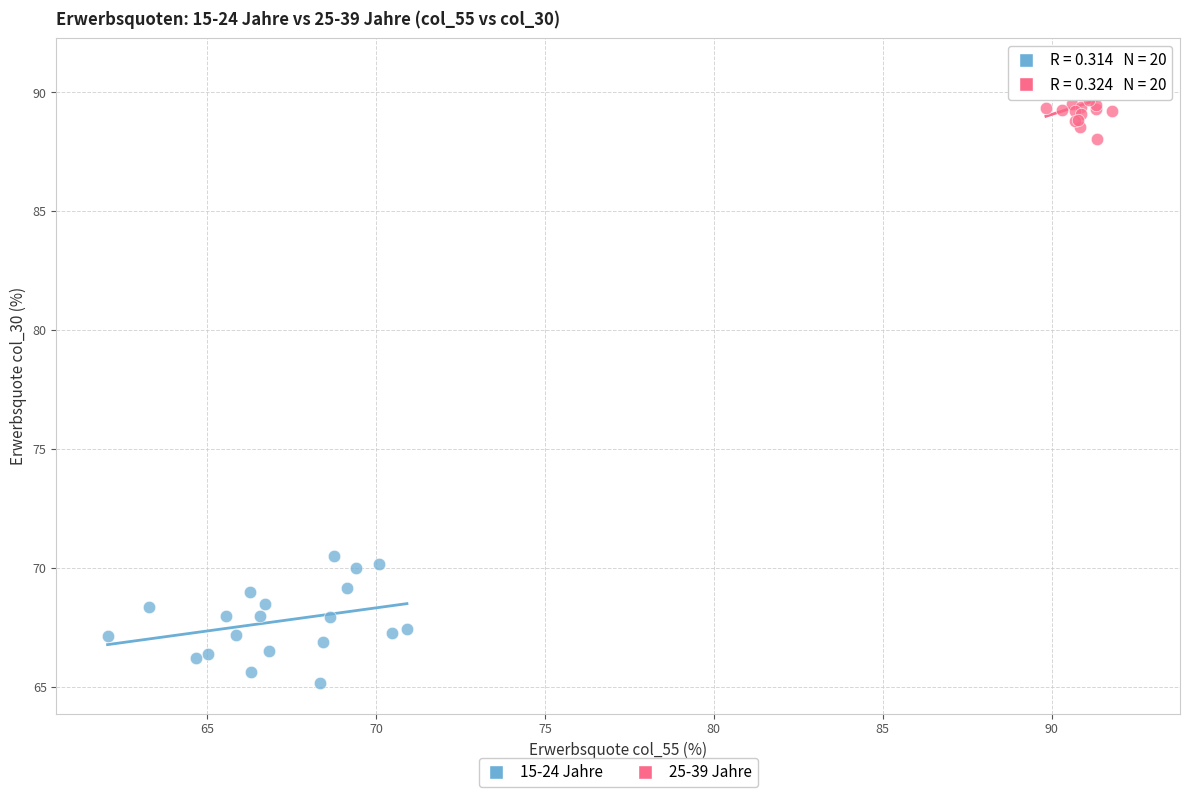

Which series contains the highest Y value?

25-39 Jahre